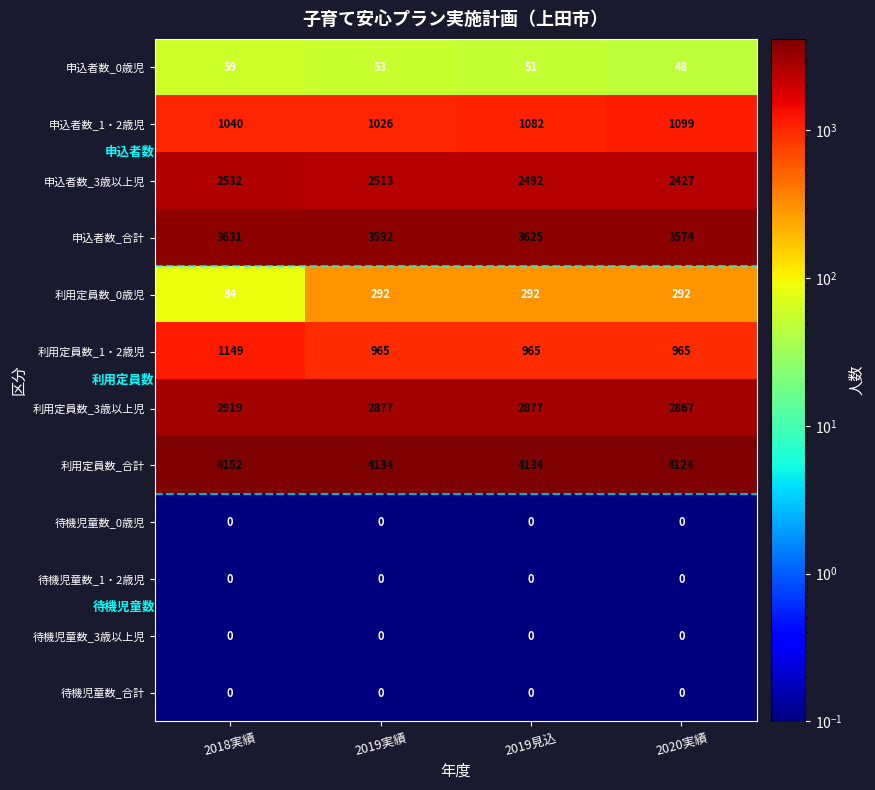

What is the greatest value displayed?

4152